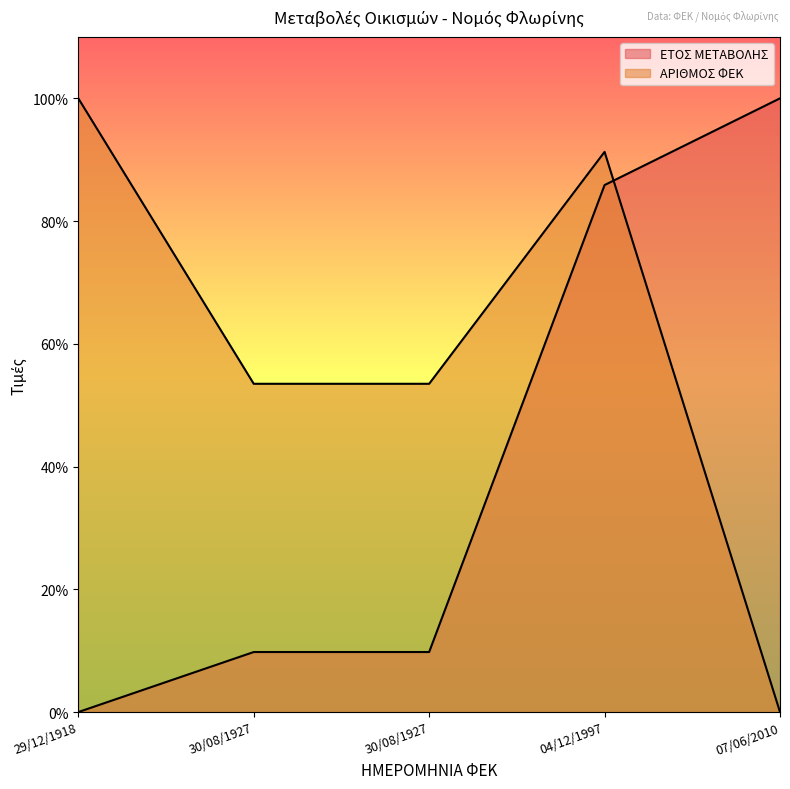

What is the value of the ΑΡΙΘΜΟΣ ΦΕΚ point at the 1st from the left?

1.0